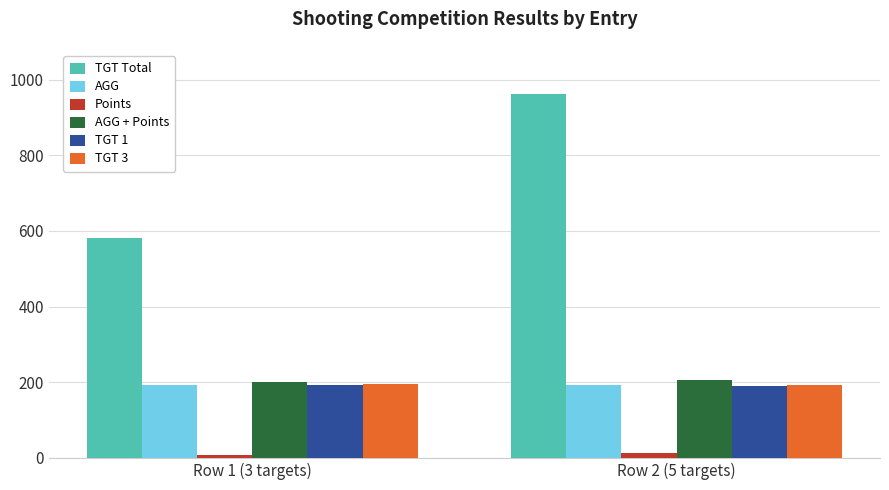

How many series are shown in this chart?

6